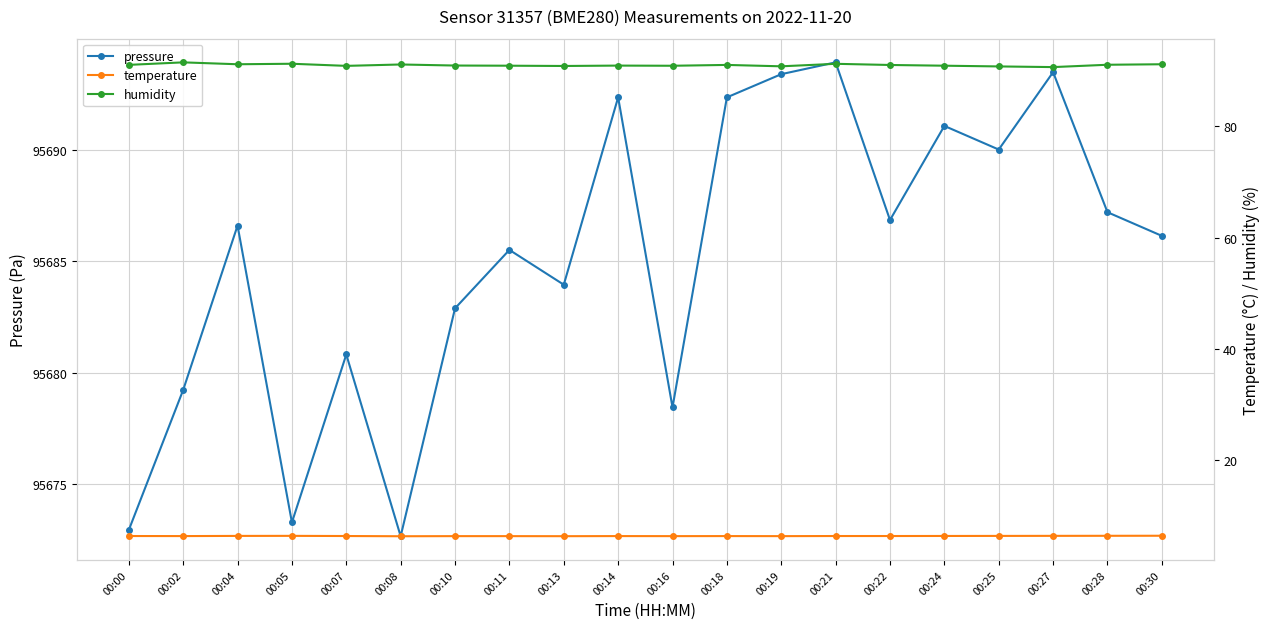

Is the value of pressure at 00:13 greater than the value of temperature at 00:14?

Yes